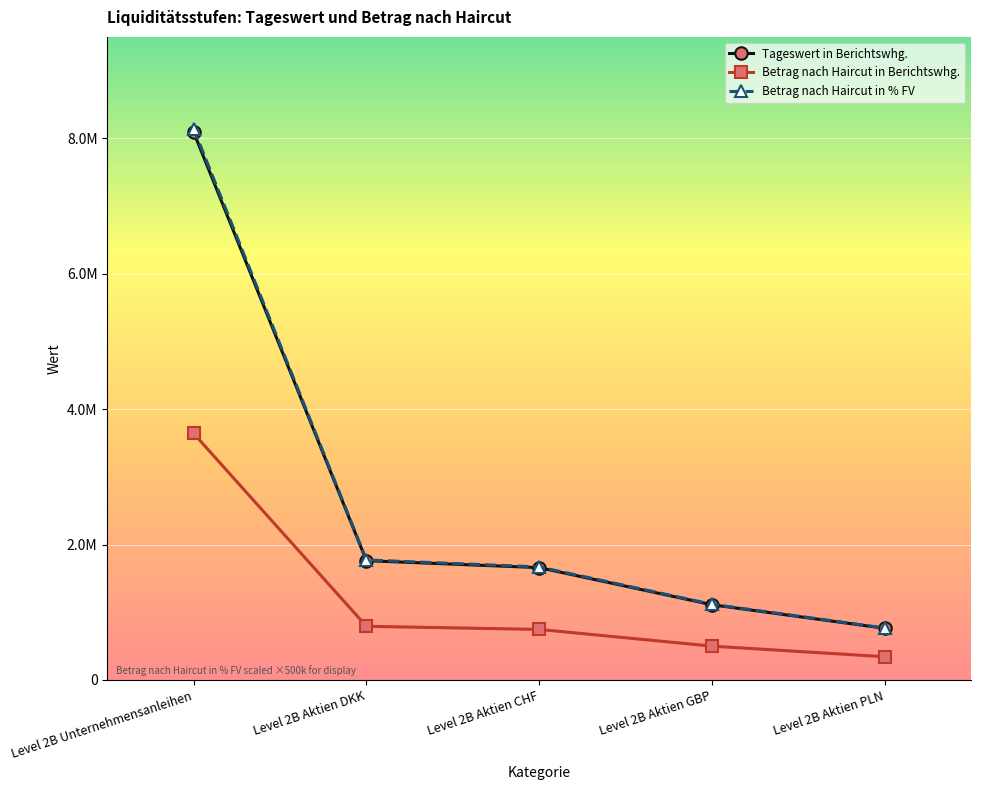

What position from the right is Level 2B Aktien GBP?

2